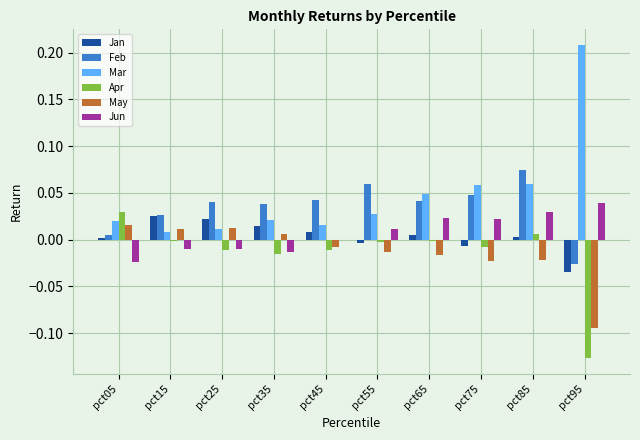

The Apr series shows -0.0 at pct55. True or false?

True